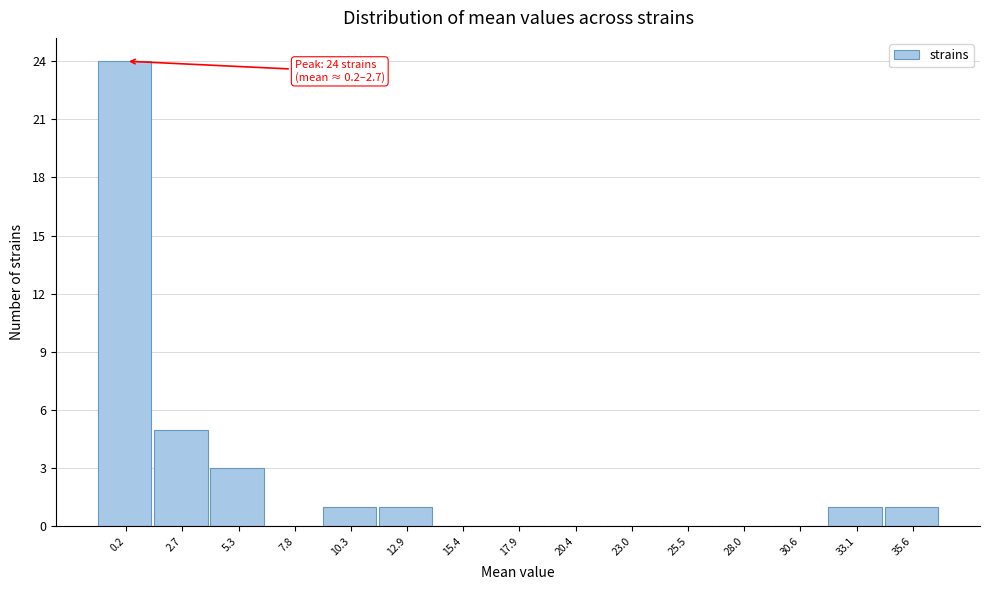

Reading right to left, list all the values displayed in this chart.

35.6=1	33.1=1	30.6=0	28.0=0	25.5=0	23.0=0	20.4=0	17.9=0	15.4=0	12.9=1	10.3=1	7.8=0	5.3=3	2.7=5	0.2=24